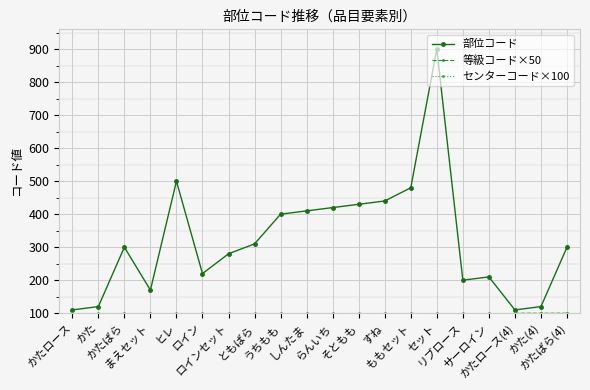

Read the 等級コード×50 value at ともばら, to the nearest 10.

50